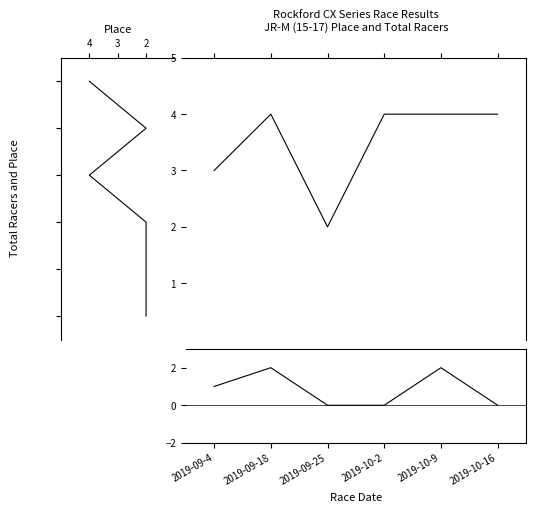

After their last crossing, which series has the higher values: Place or Total Racers - Place?

Place